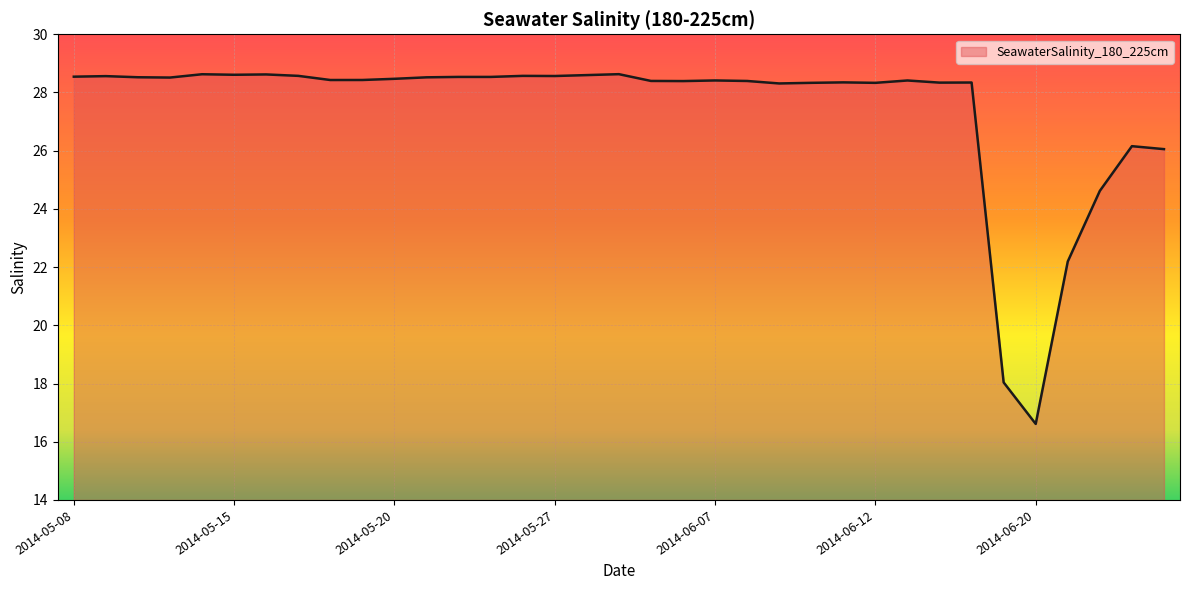

What is the minimum value shown in the chart?

16.6